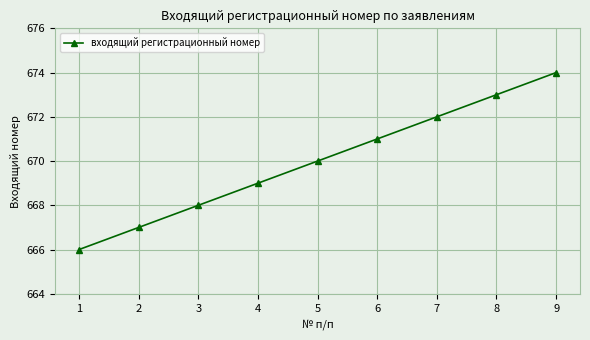

The value at 1 is 666. True or false?

True